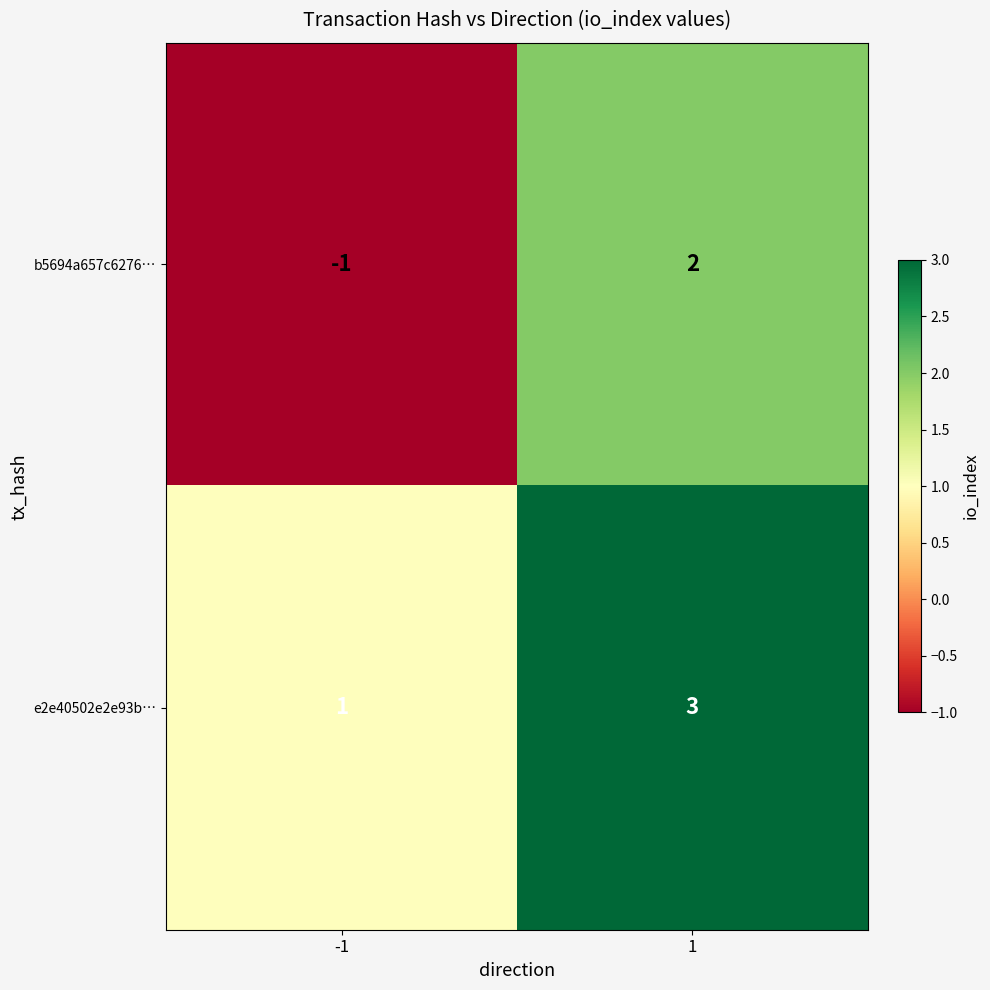

Rank the series by their maximum value, from highest to lowest.

e2e40502e2e93b…, b5694a657c6276…